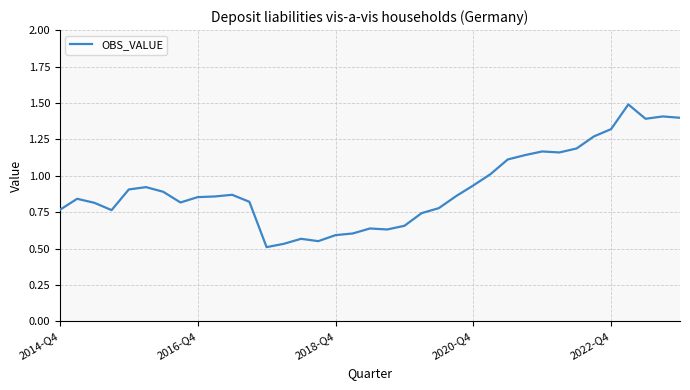

Reading left to right, extract all data points from this chart.

0.8	0.8	0.8	0.8	0.9	0.9	0.9	0.8	0.9	0.9	0.9	0.8	0.5	0.5	0.6	0.6	0.6	0.6	0.6	0.6	0.7	0.7	0.8	0.9	0.9	1.0	1.1	1.1	1.2	1.2	1.2	1.3	1.3	1.5	1.4	1.4	1.4